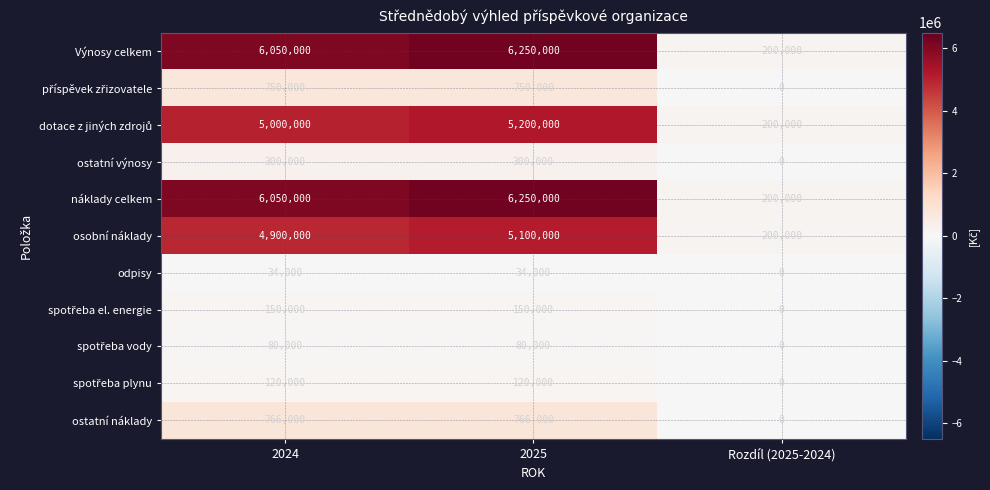

At which category does the chart reach its minimum across all series?

Rozdíl (2025-2024)